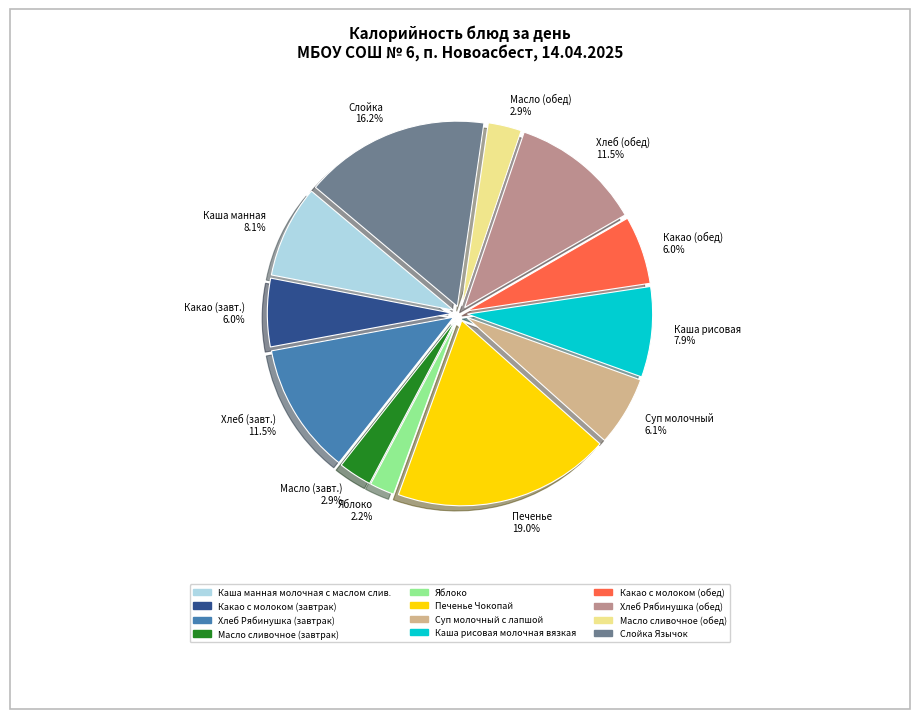

Combined, what portion of the pie is Масло (завт.) 2.9% and Какао (обед) 6.0%?

8.9%